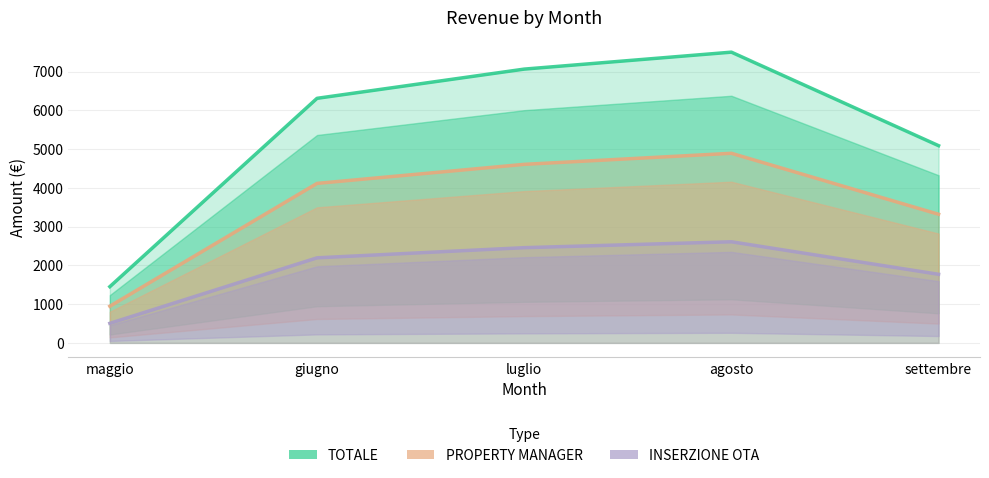

How many distinct data groups are displayed?

3